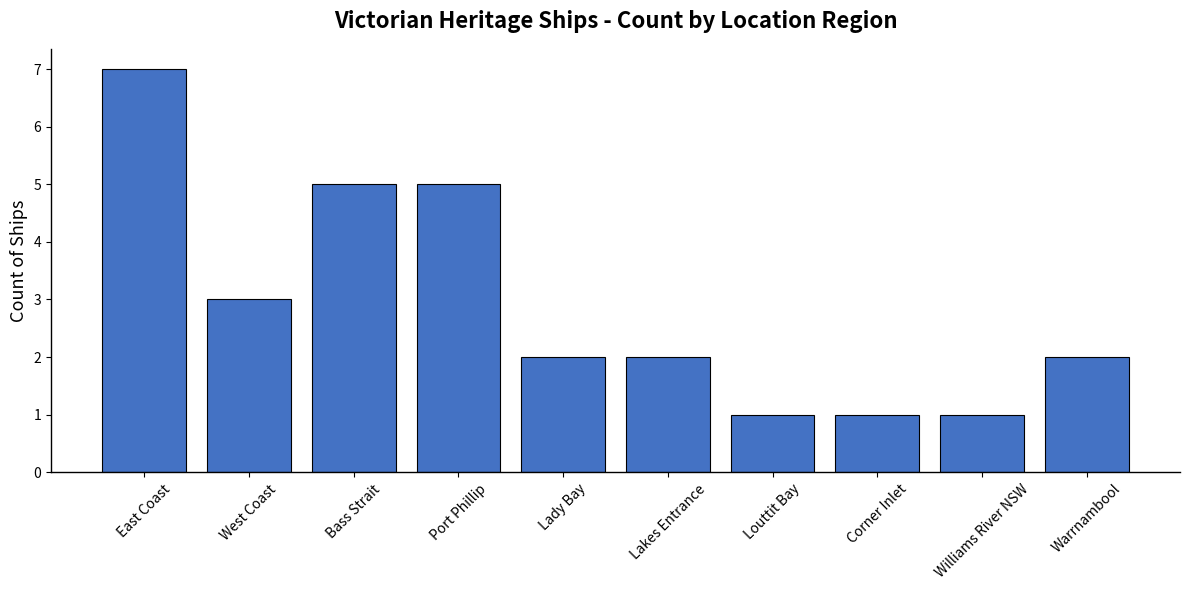

True or false: the data shows 3 at West Coast.

True